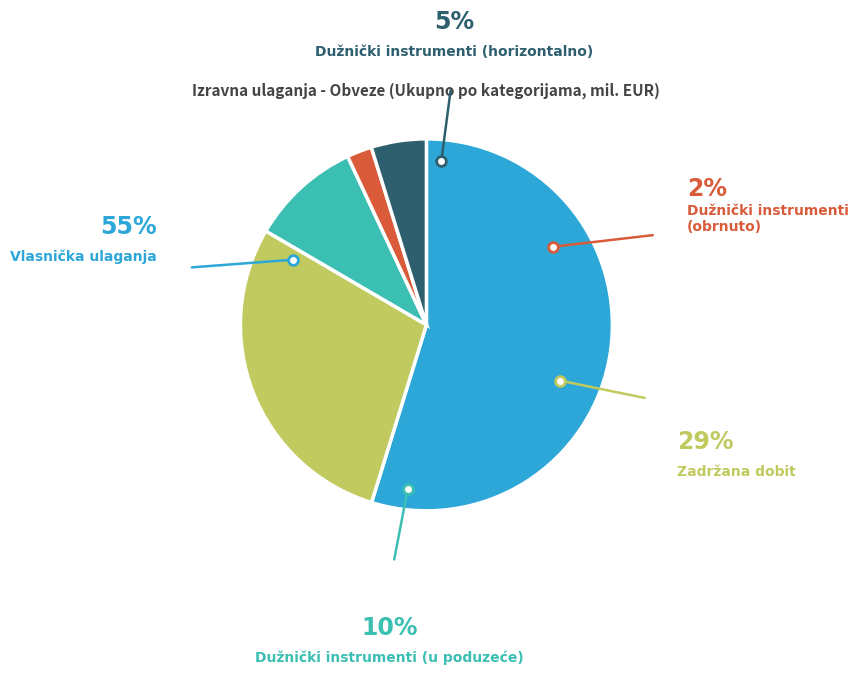

Which slice represents more than half of the pie?

Vlasnička ulaganja